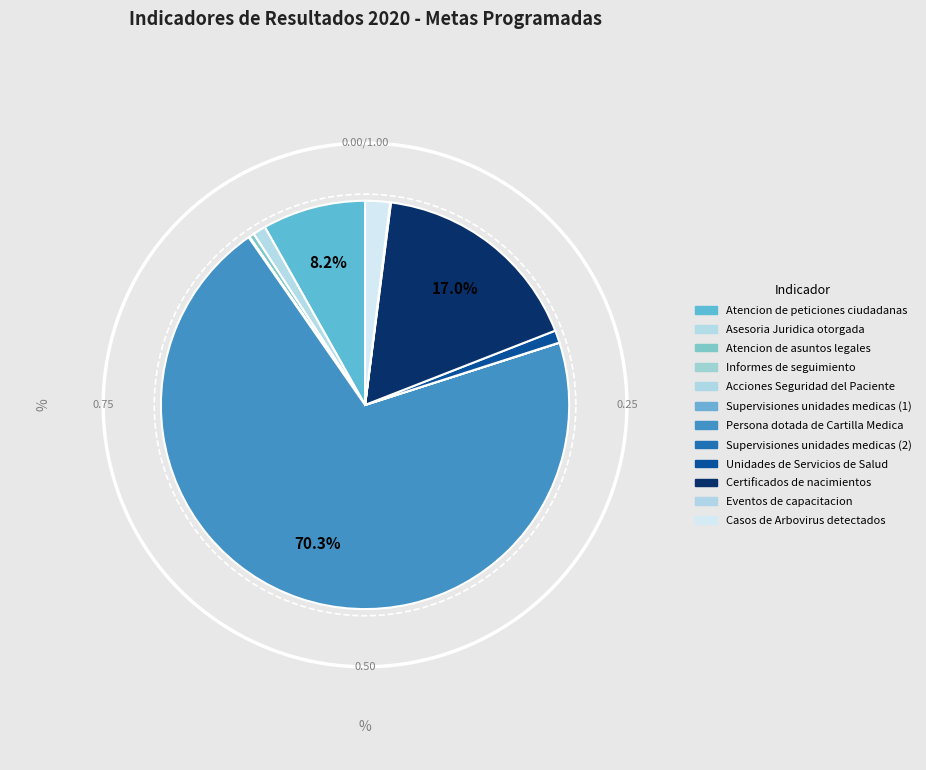

To the nearest percent, what portion does Atencion de peticiones ciudadanas represent?

8%